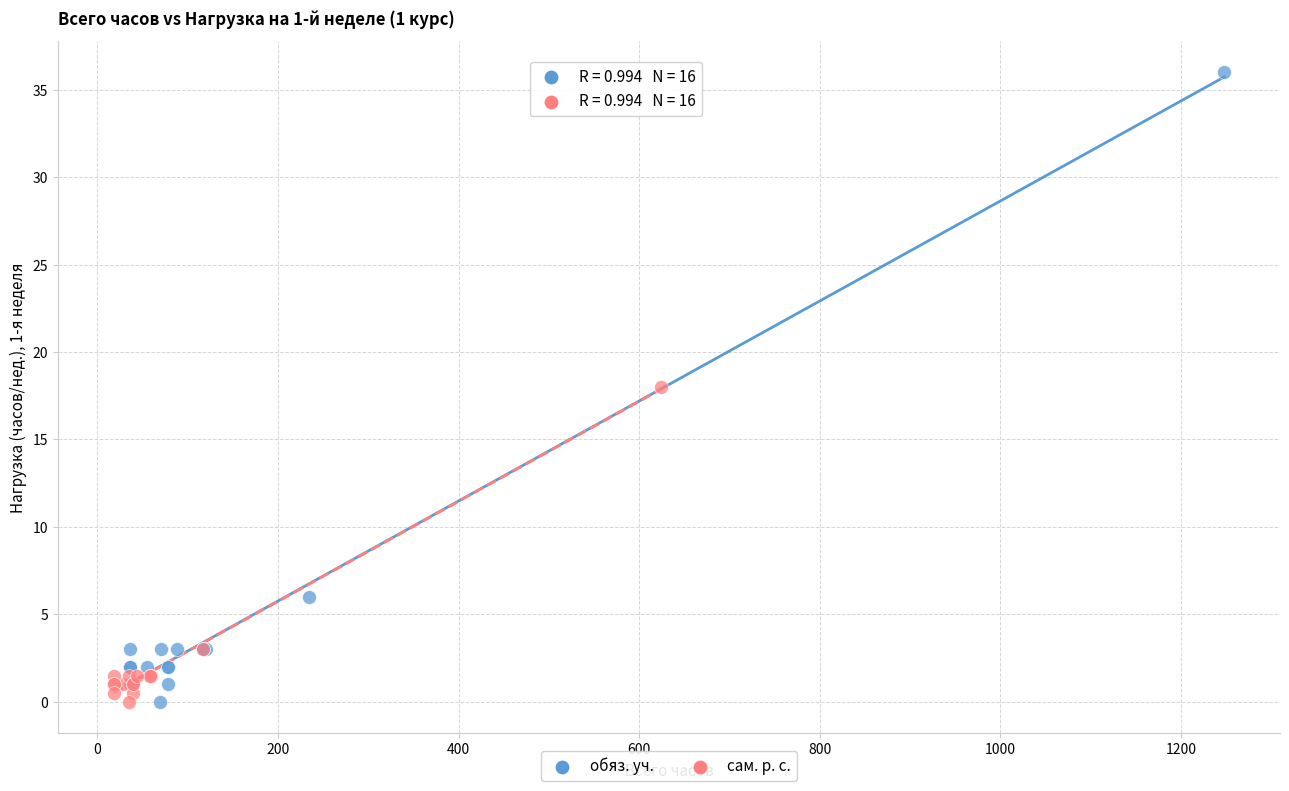

Which series contains the highest Y value?

обяз. уч.